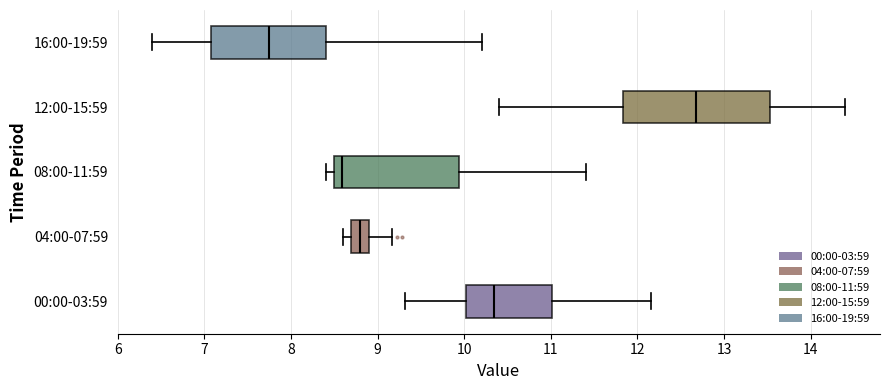

Reading bottom to top, read every box against the x-axis: the position of its median line, the range the box covers, and the ends of its whiskers. The values are not printed on the chart, so give them approximately, as read against the axis.

00:00-03:59: median 10.3, box 10.0 to 11.0, whiskers 9.3 to 12.2
04:00-07:59: median 8.8, box 8.7 to 8.9, whiskers 8.6 to 9.2
08:00-11:59: median 8.6, box 8.5 to 9.9, whiskers 8.4 to 11.4
12:00-15:59: median 12.7, box 11.8 to 13.5, whiskers 10.4 to 14.4
16:00-19:59: median 7.8, box 7.1 to 8.4, whiskers 6.4 to 10.2